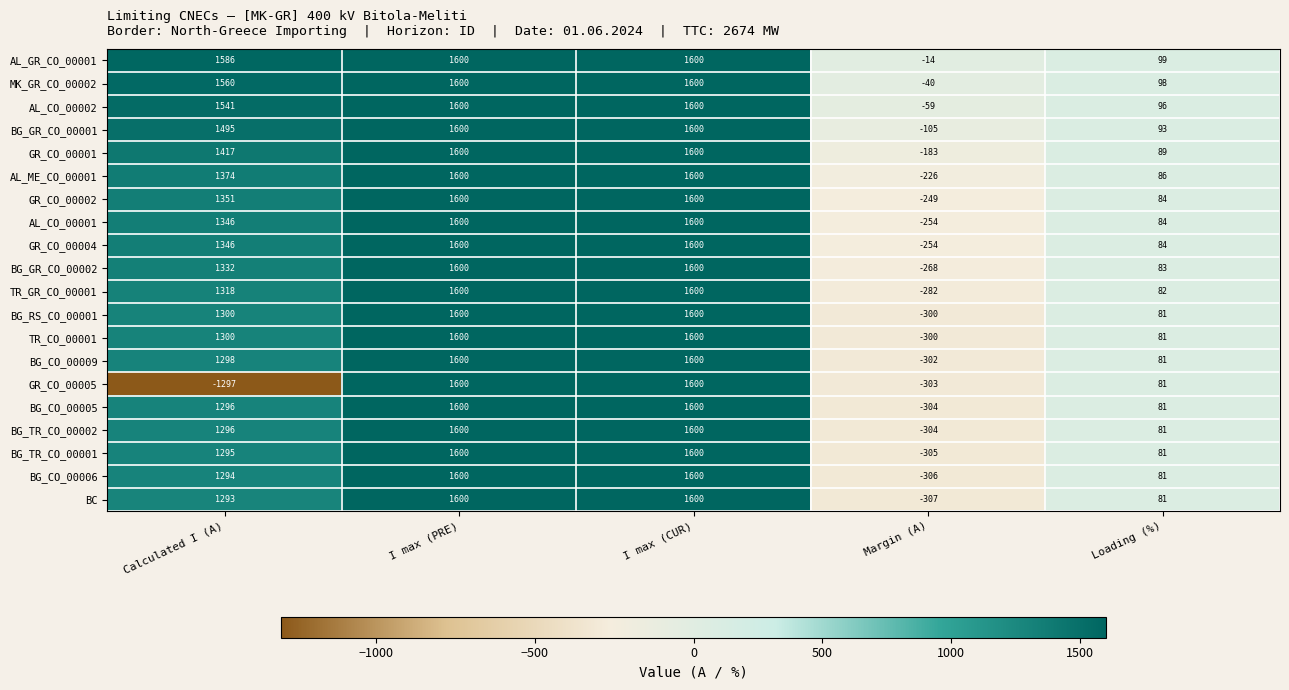

Read the GR_CO_00001 value at Loading (%), to the nearest 50.

100